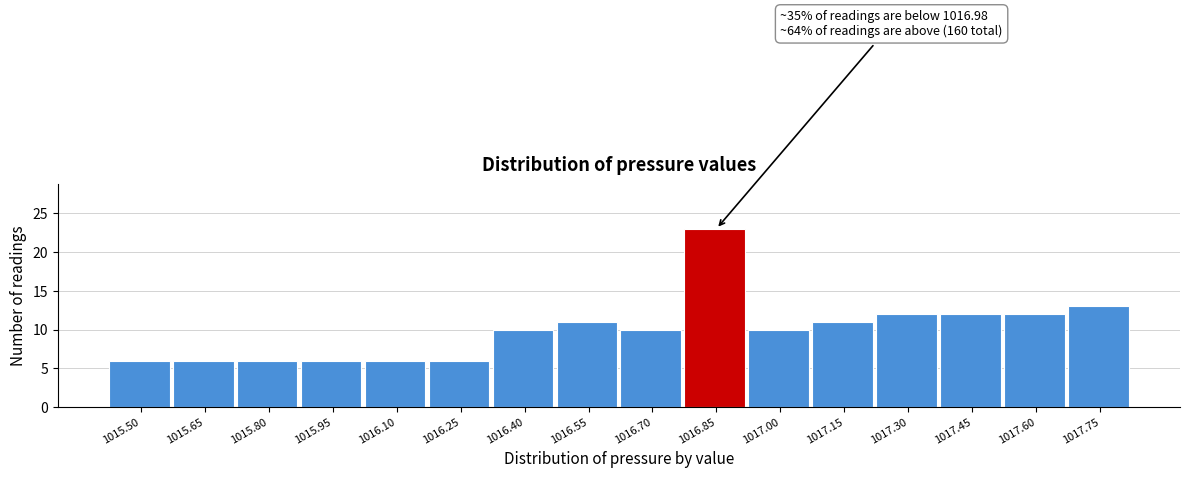

Reading left to right, transcribe all the data shown in this chart.

6	6	6	6	6	6	10	11	10	23	10	11	12	12	12	13